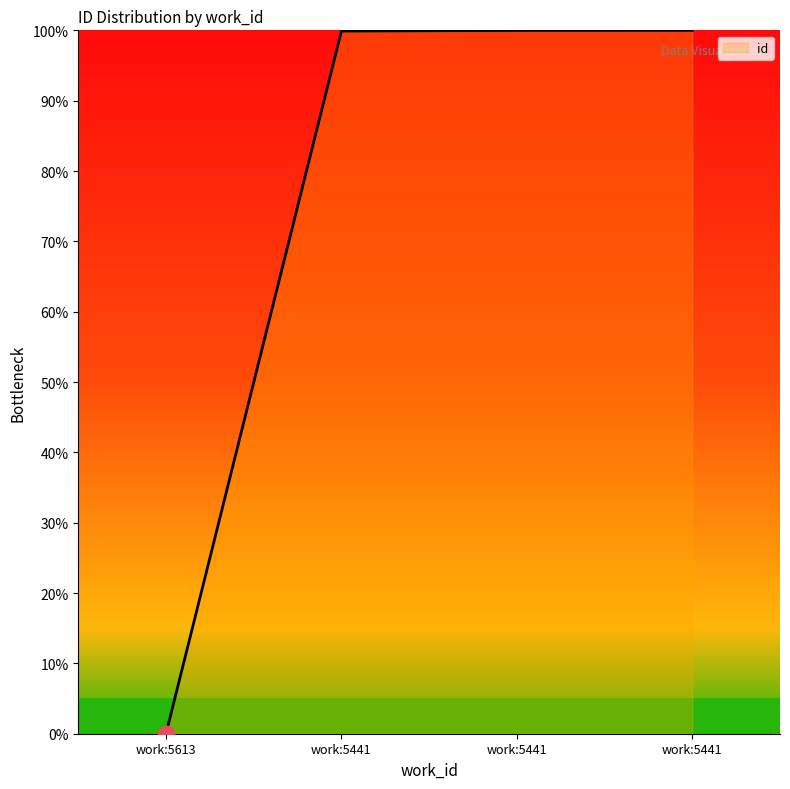

Does the chart display data point markers on the line(s)?

No